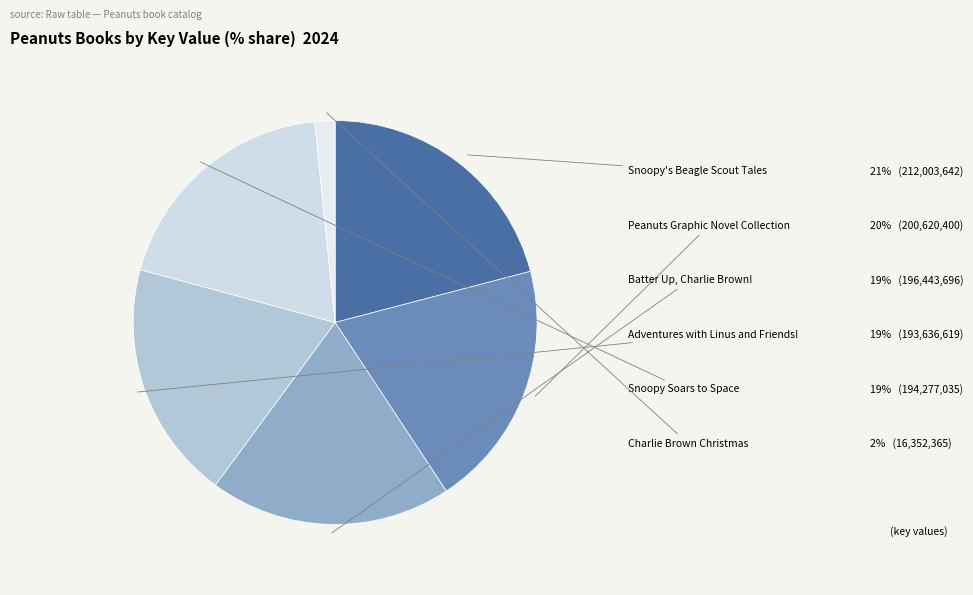

Which category has the biggest portion of the pie?

Snoopy's Beagle Scout Tales